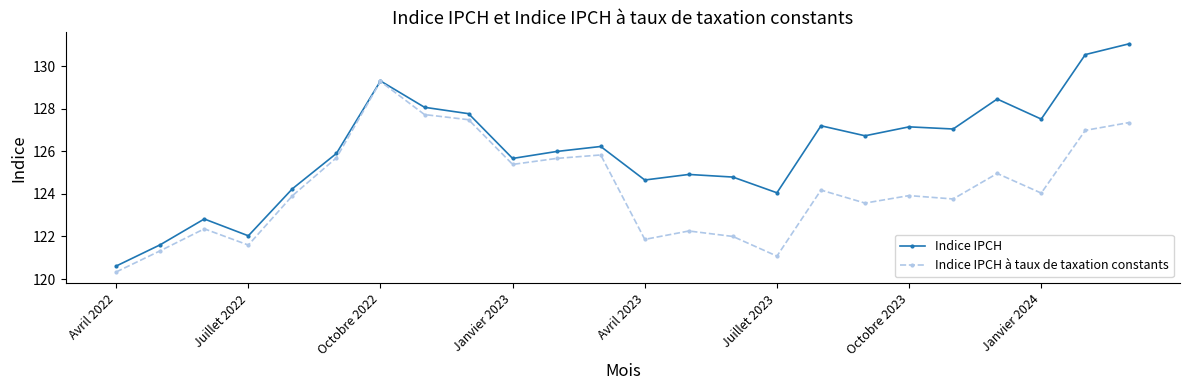

Which series has the widest spread of values?

Indice IPCH